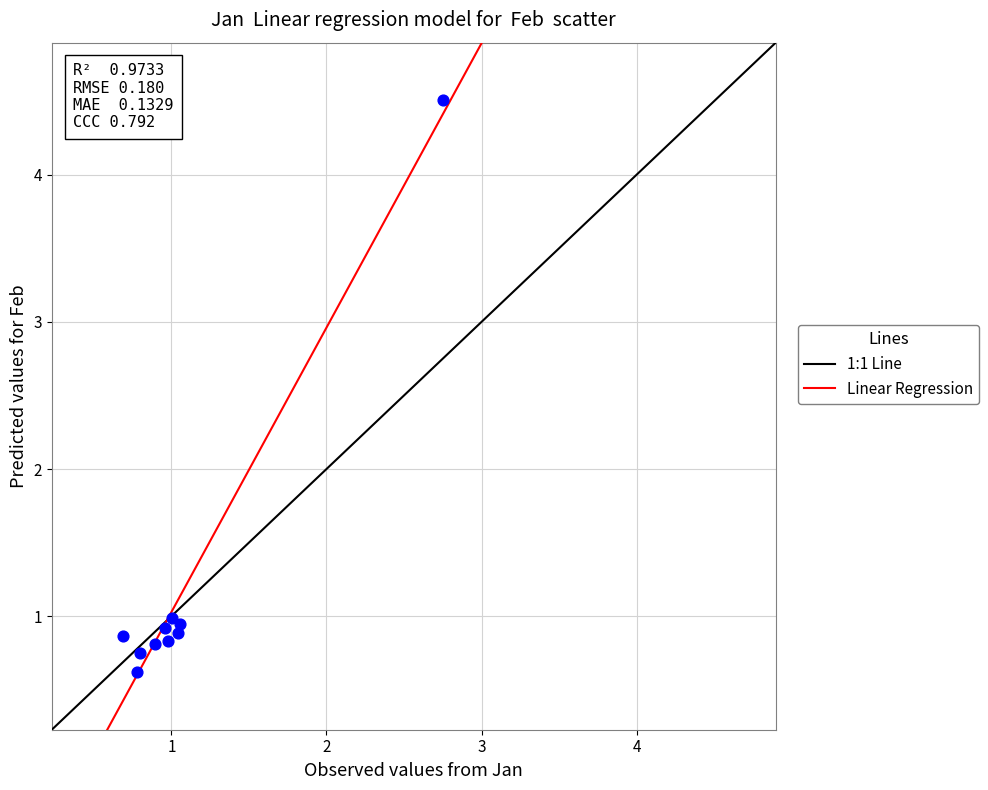

What is the average X value?

1.1